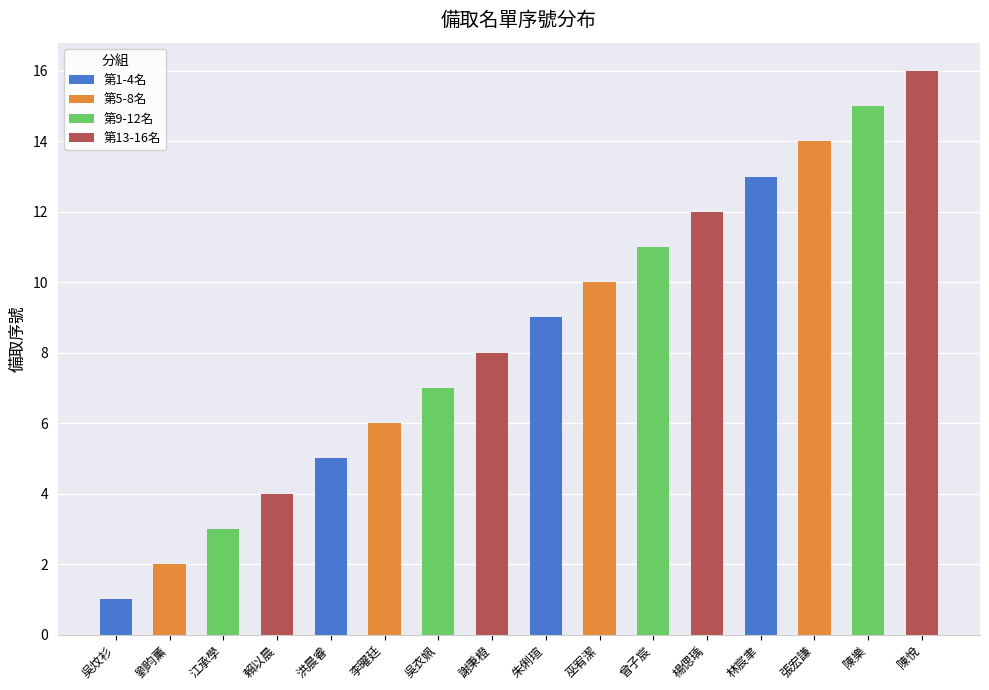

What is the total value across all series at 陳樂?

15